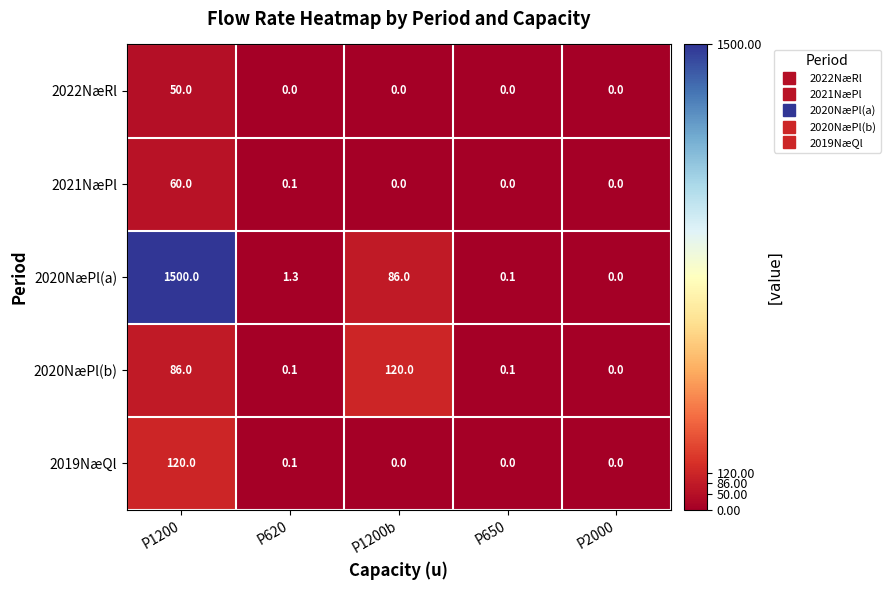

List the labels in order of 2020NæPl(a) value, largest first.

P1200, P1200b, P620, P650, P2000